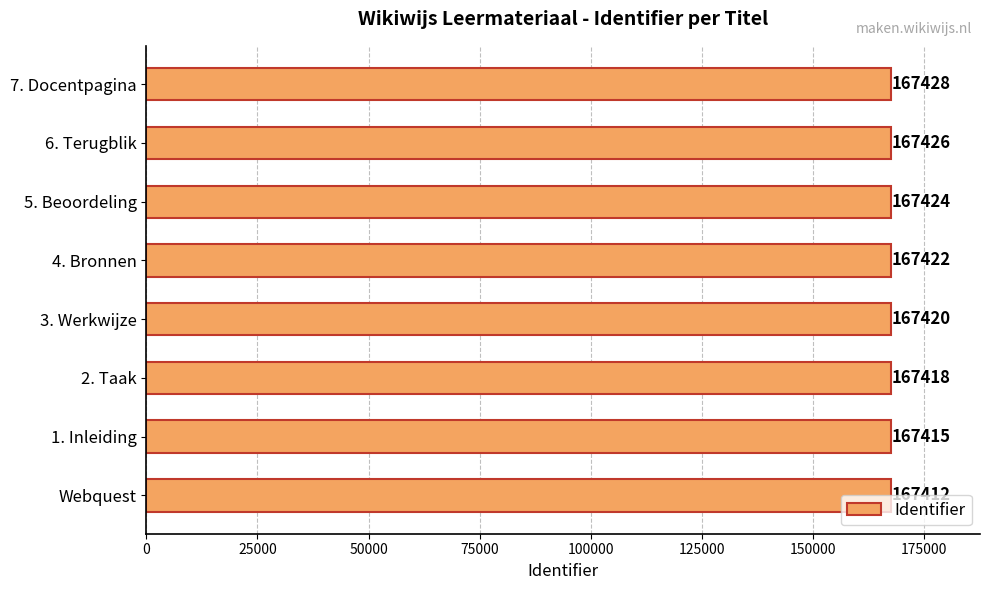

How many values are between 167418 and 167426?

5